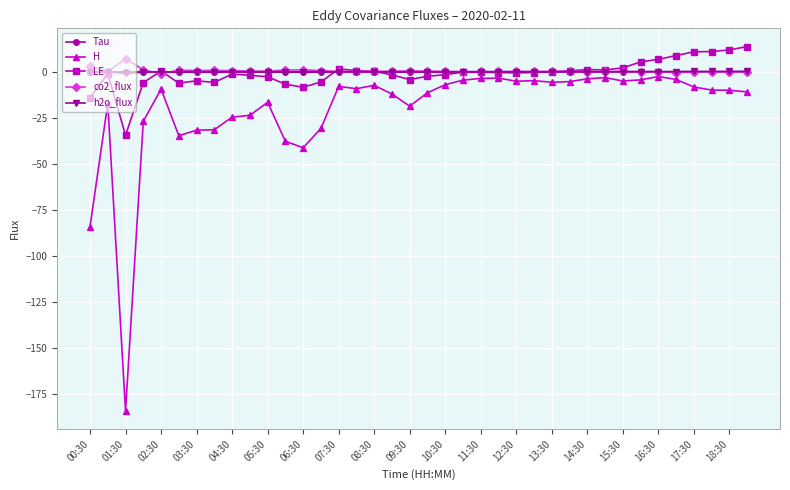

What is the greatest value displayed?

13.8